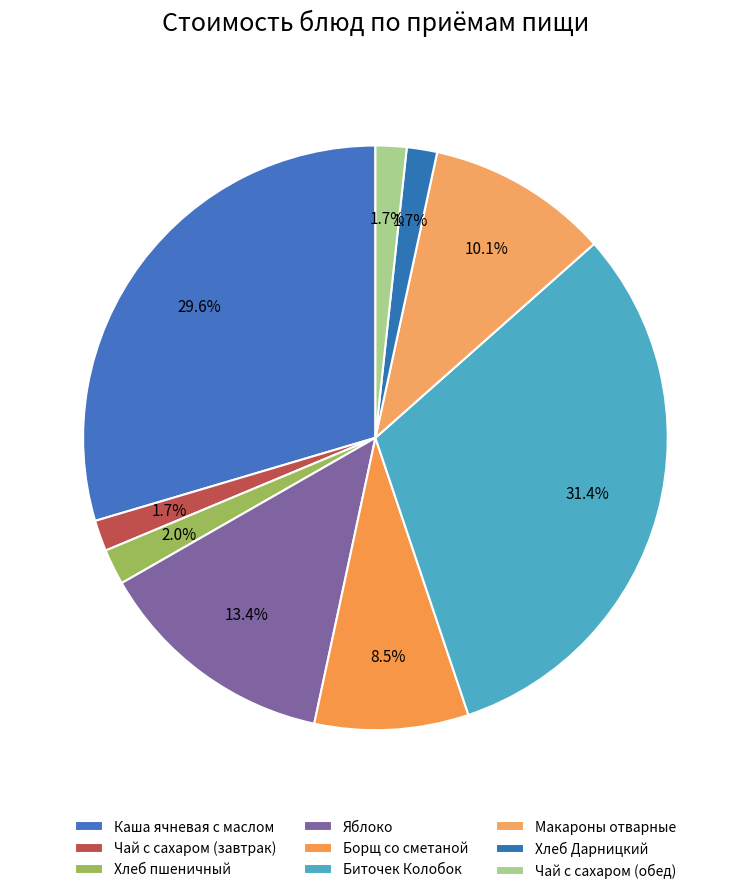

Is there a majority slice in this chart?

No